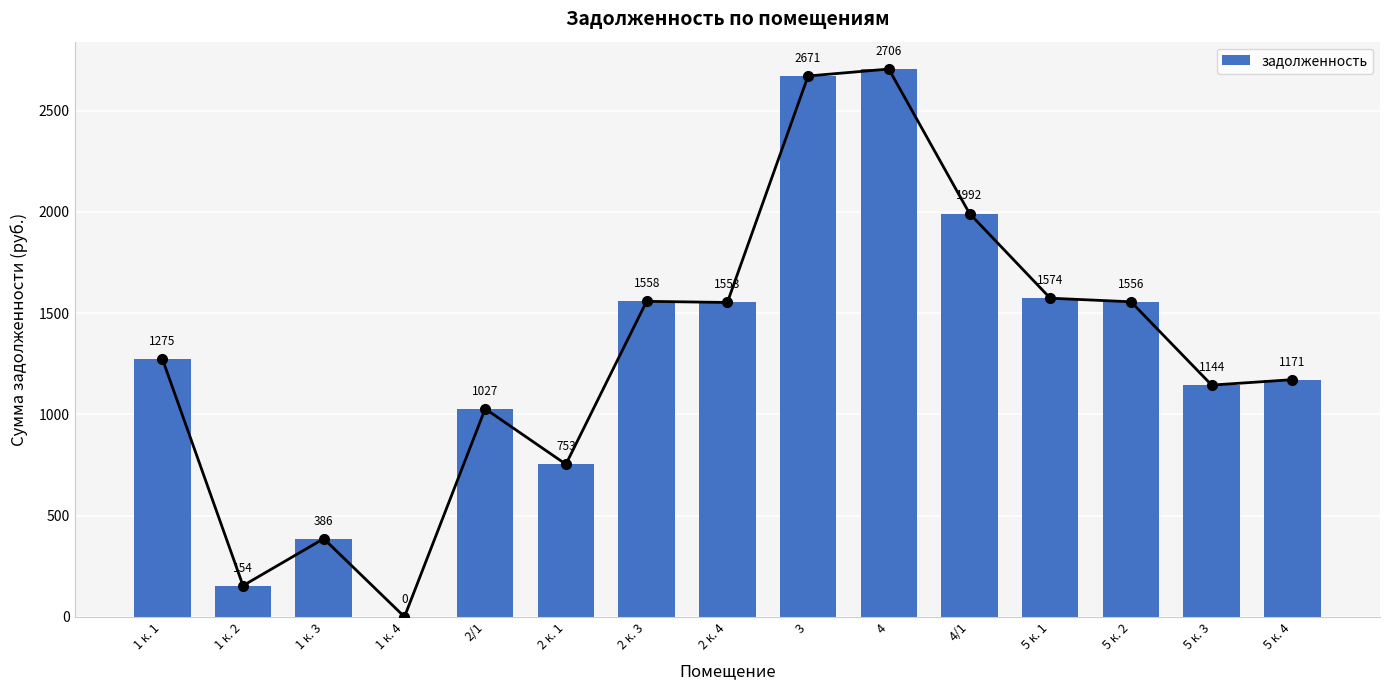

What is the label of the 9th bar from the right?

2 к. 3